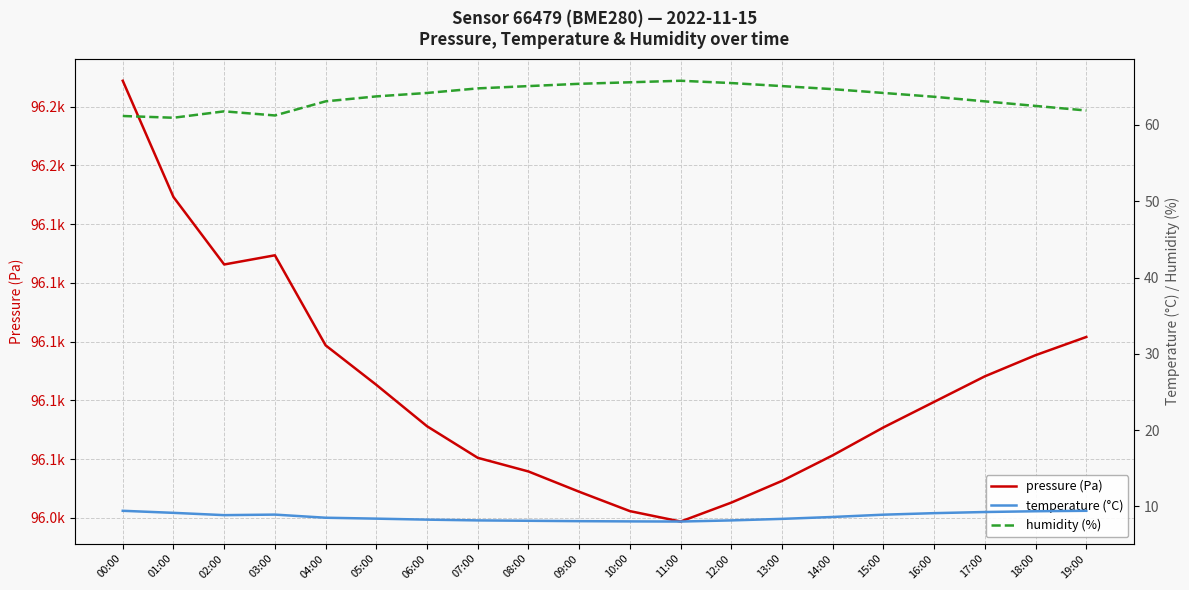

List the labels in order of temperature (°C) value, largest first.

00:00, 19:00, 18:00, 17:00, 01:00, 16:00, 03:00, 15:00, 02:00, 14:00, 04:00, 05:00, 13:00, 06:00, 07:00, 12:00, 08:00, 09:00, 10:00, 11:00